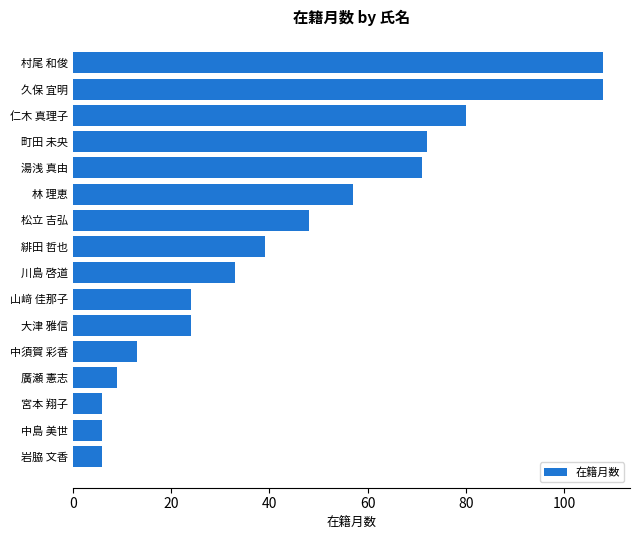

Is it true that the value at 廣瀬 憲志 is 16?

False